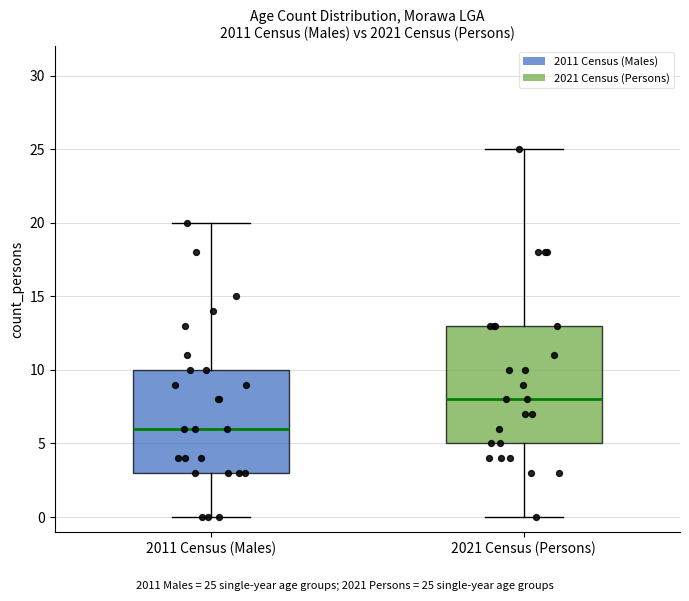

Which box's median line is the highest?

2021 Census (Persons)